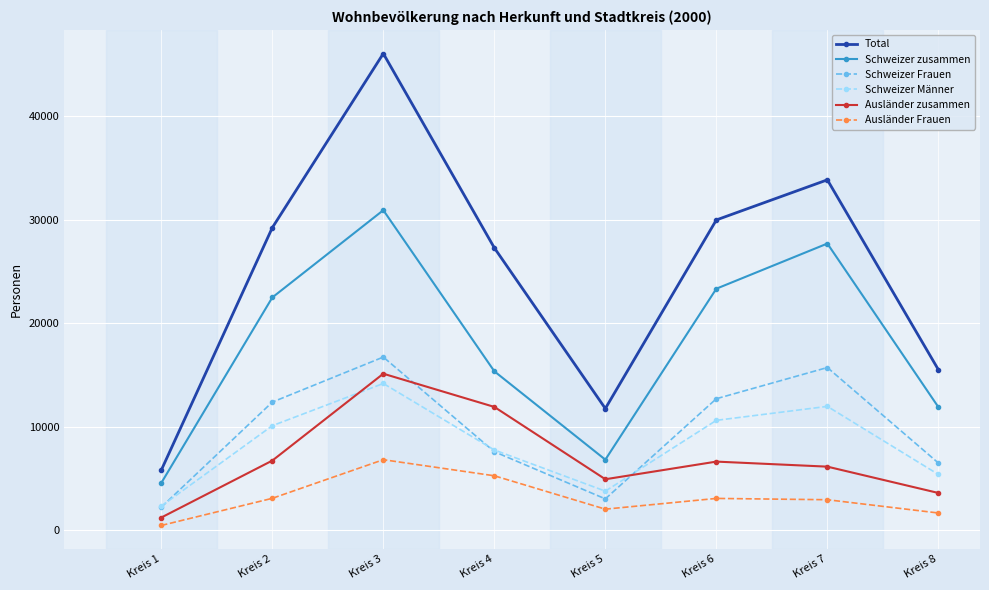

At which category does the chart reach its peak across all series?

Kreis 3